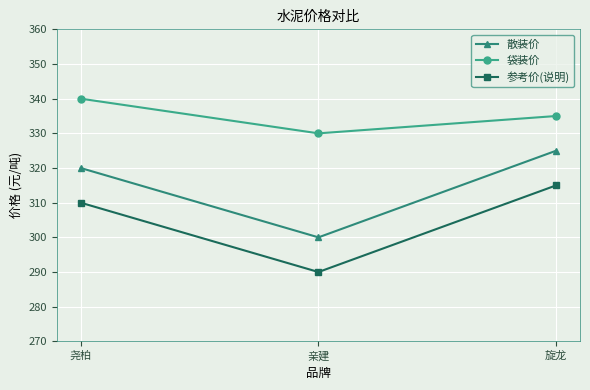

The value of 袋装价 at 旋龙 is 335. True or false?

True